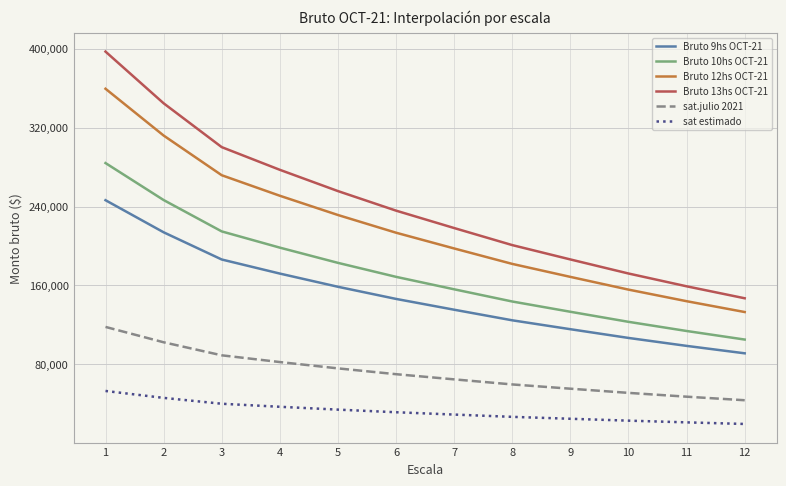

Which series has the widest spread of values?

Bruto 13hs OCT-21